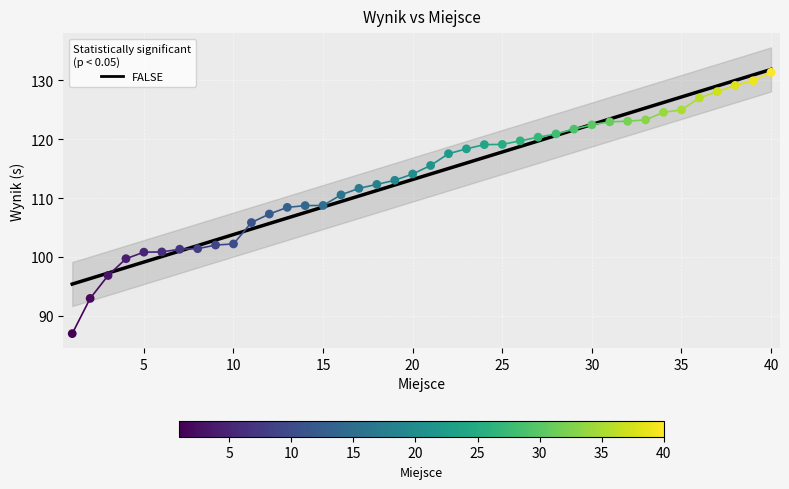

What is the change in value from 9 to 34?

+22.6